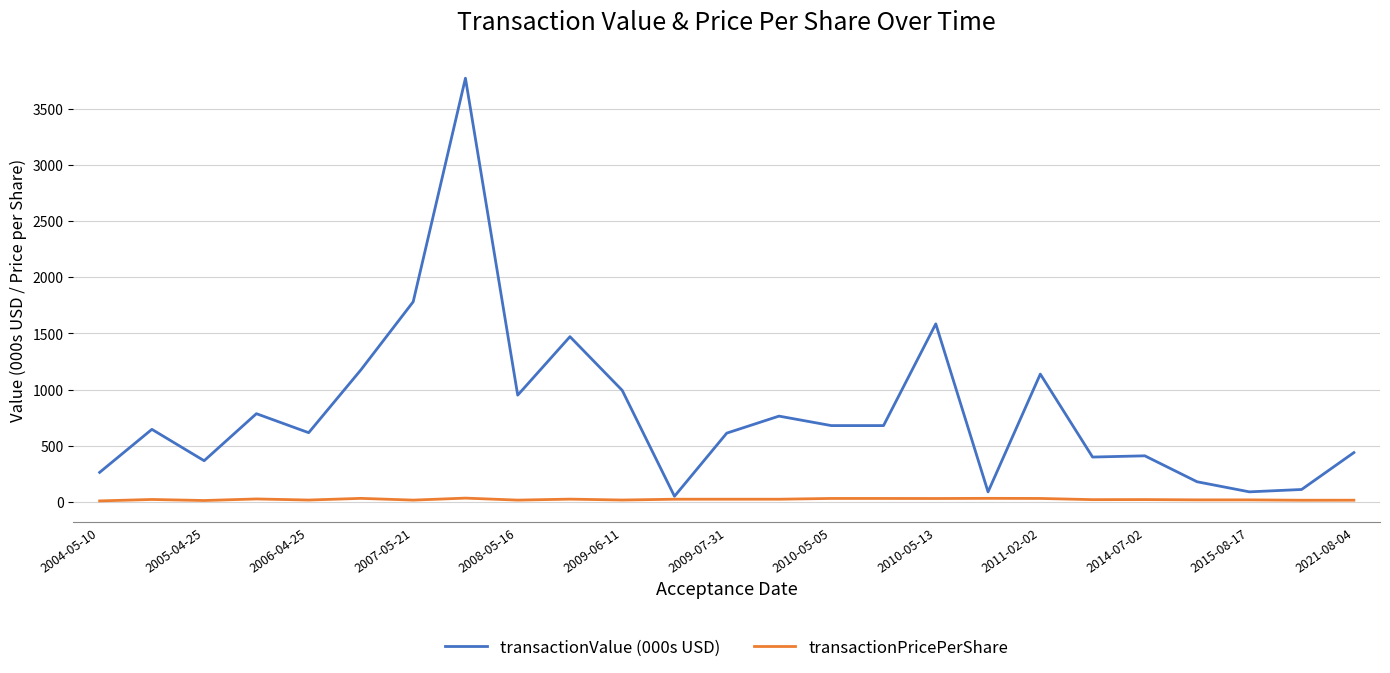

What is the difference between the maximum and minimum values in the transactionValue (000s USD) series?

3720.7